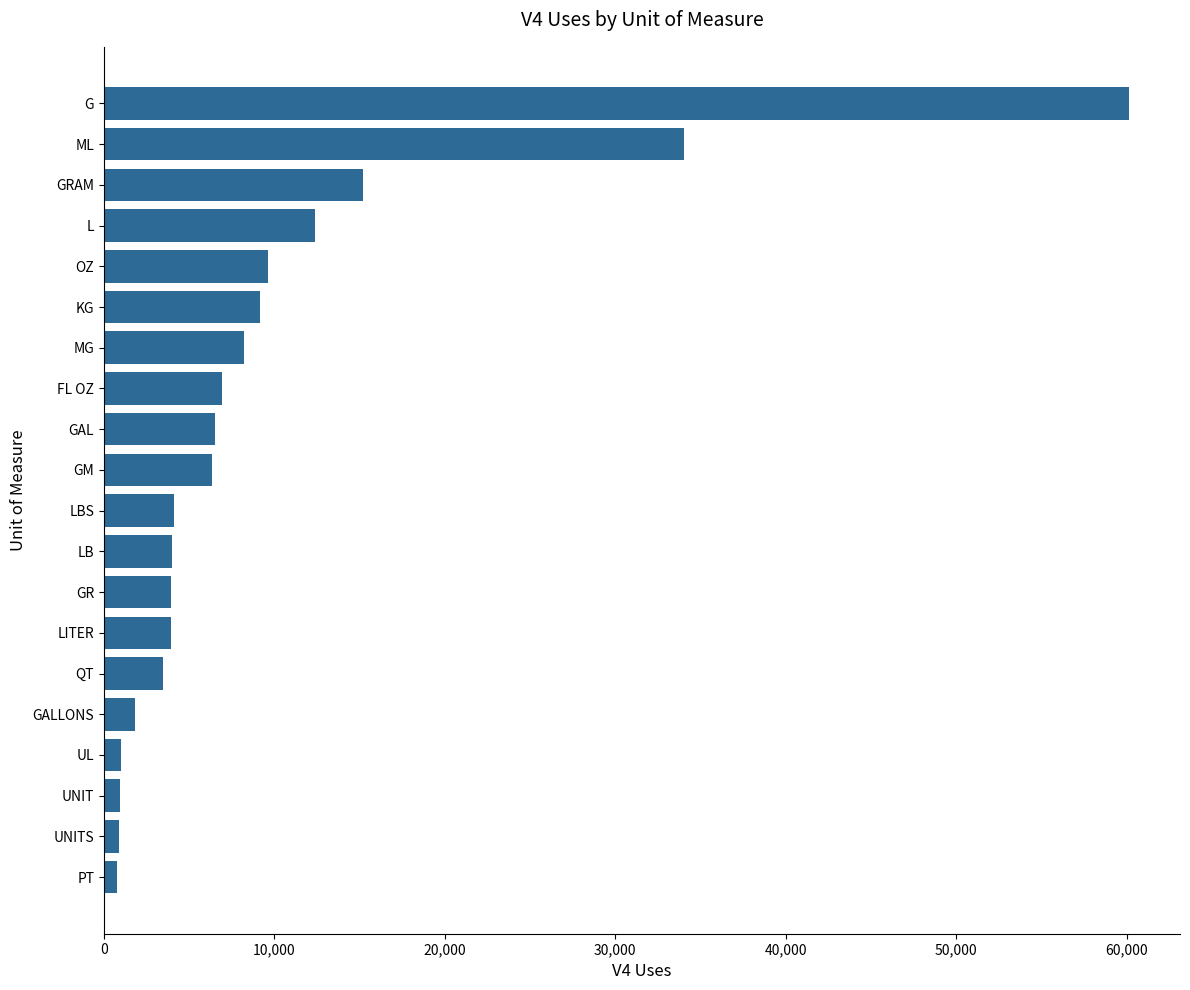

What value does the data have at G?

60129